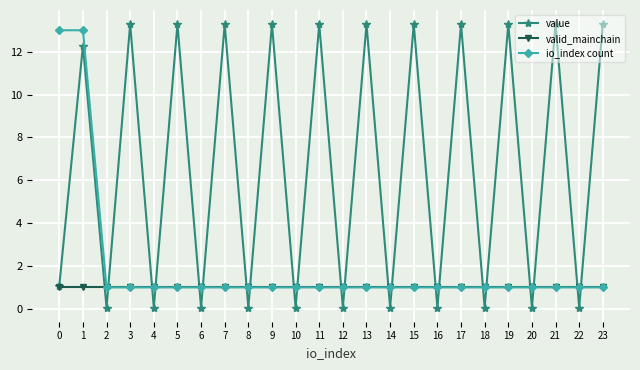

What is the spread (max minus min) of values at 15?

12.3